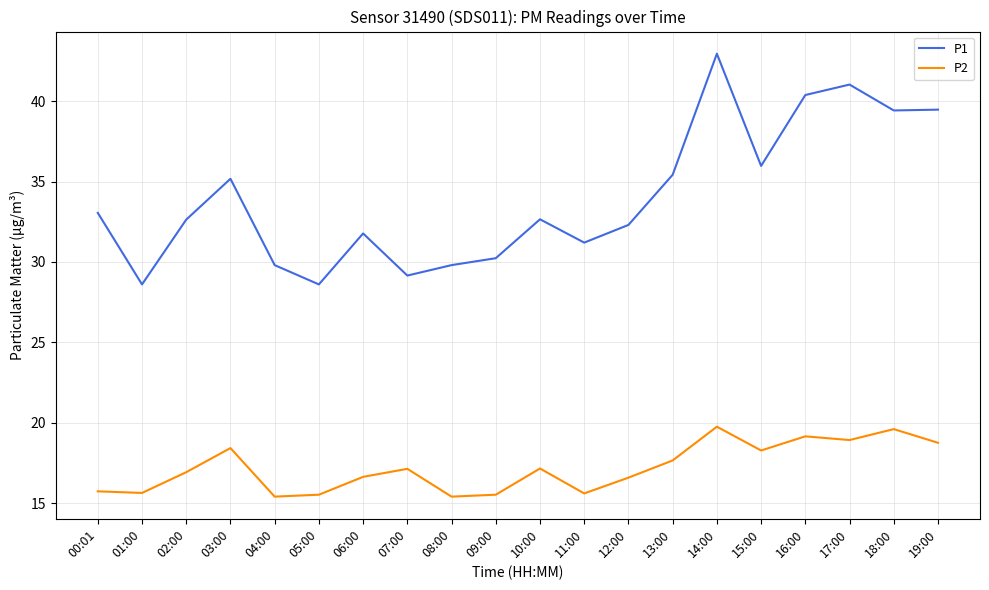

List the series in order of their overall mean, lowest first.

P2, P1